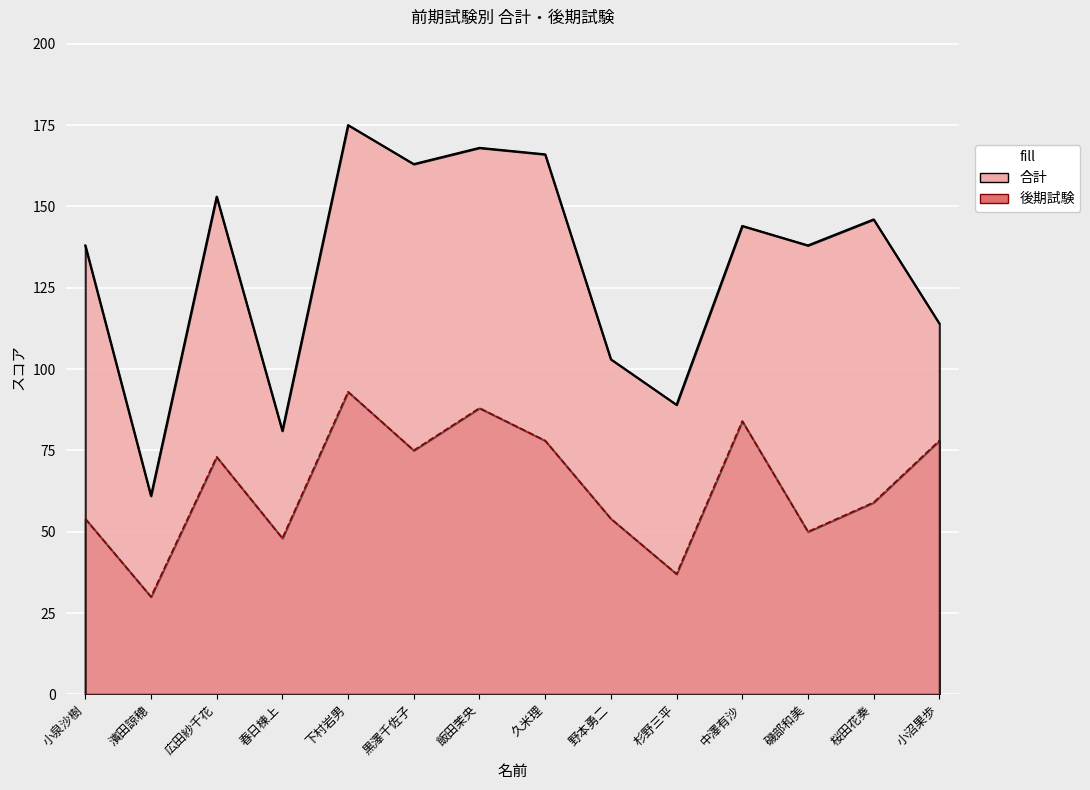

What is the label of the 10th point from the right?

下村岩男